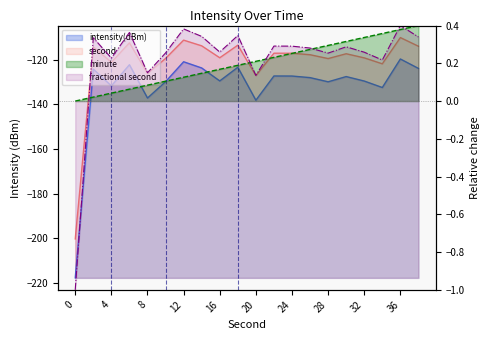

What value does the intensity(dBm) series have at 24?

-127.4